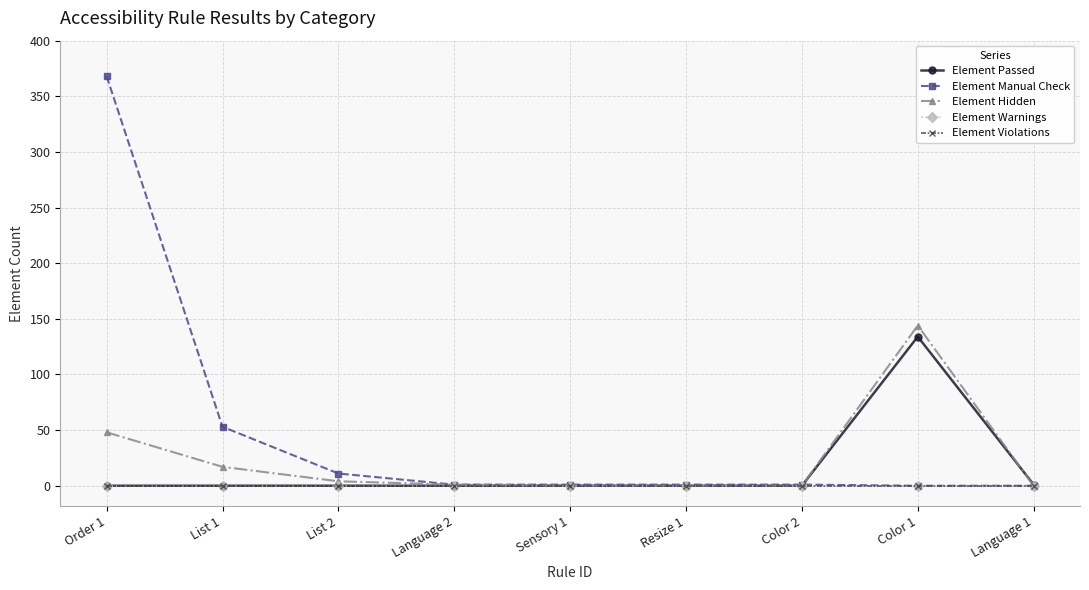

At which category is the sum across all series the highest?

Order 1